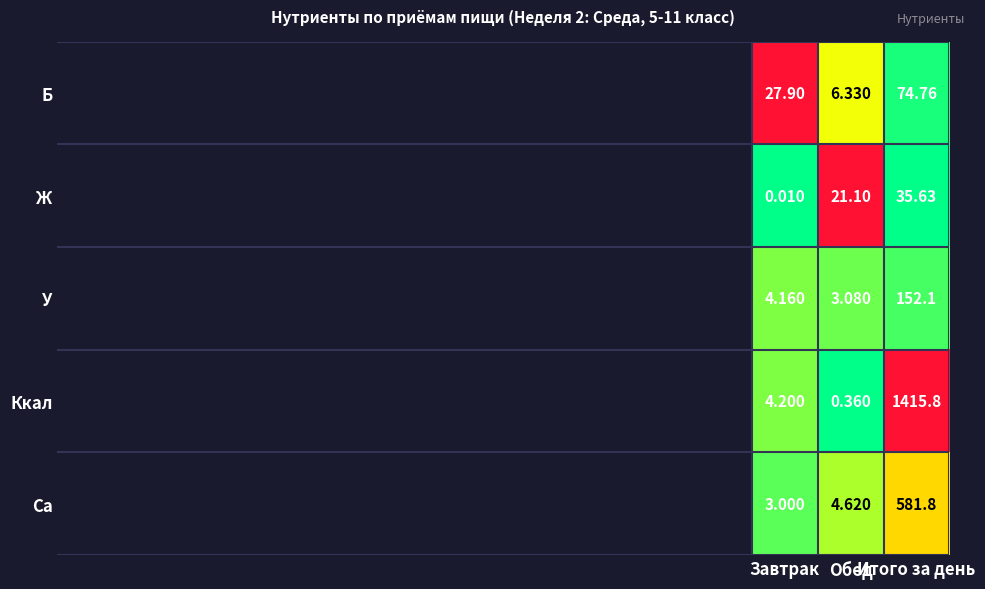

Which series has the largest total across all categories?

Ккал